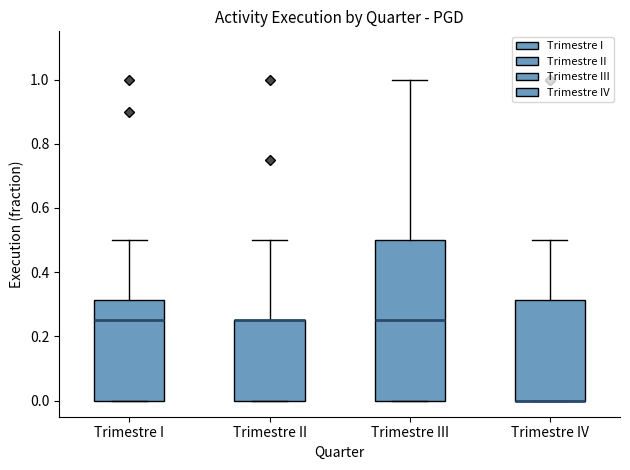

Comparing the boxes themselves (not the whiskers), which one is the tallest?

Trimestre III